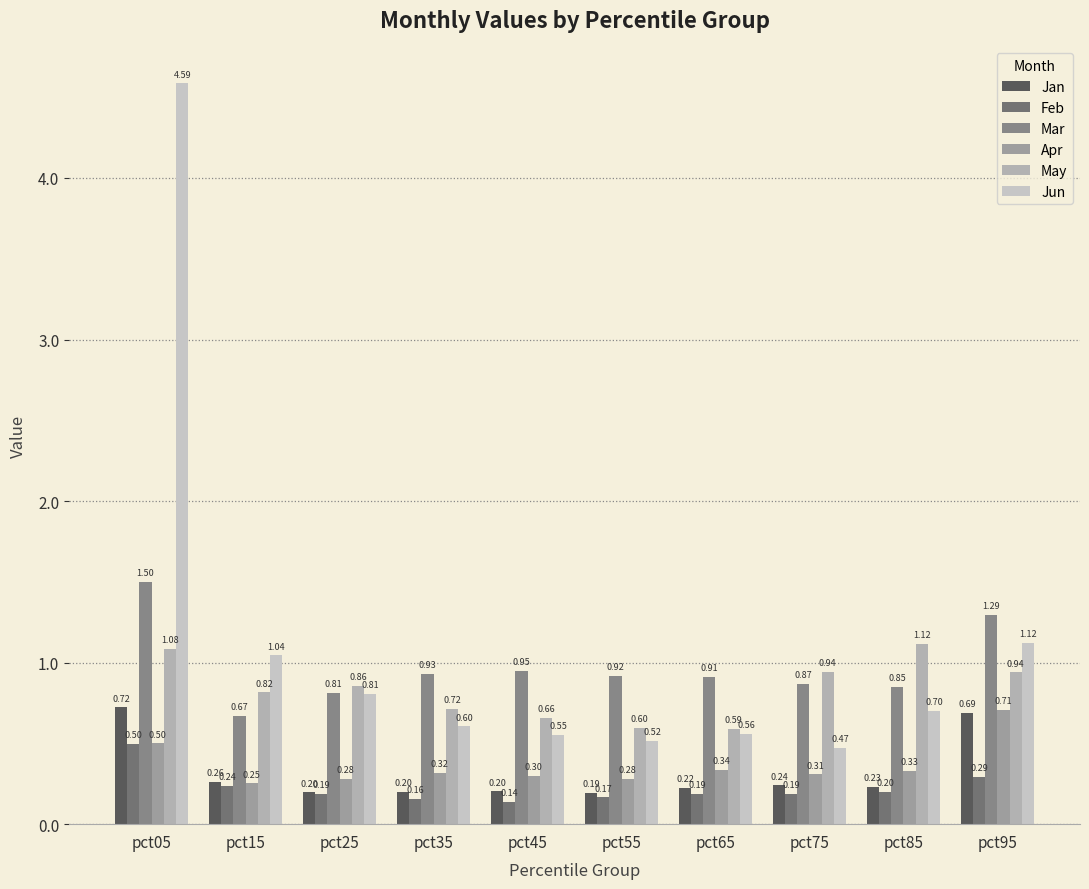

Is it true that Mar equals 1.3 at pct95?

True